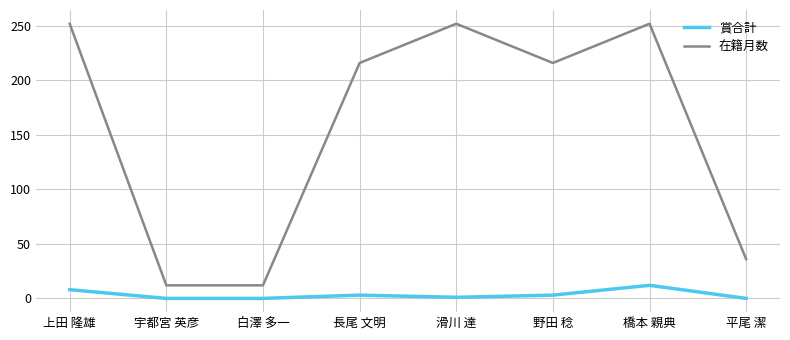

Is the value of 賞合計 at 白澤 多一 greater than the value of 在籍月数 at 野田 稔?

No